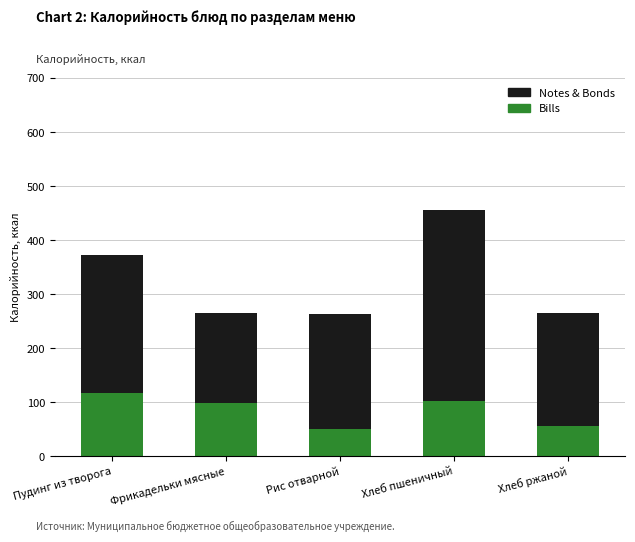

Is it true that Bills equals 184.2 at Пудинг из творога?

False